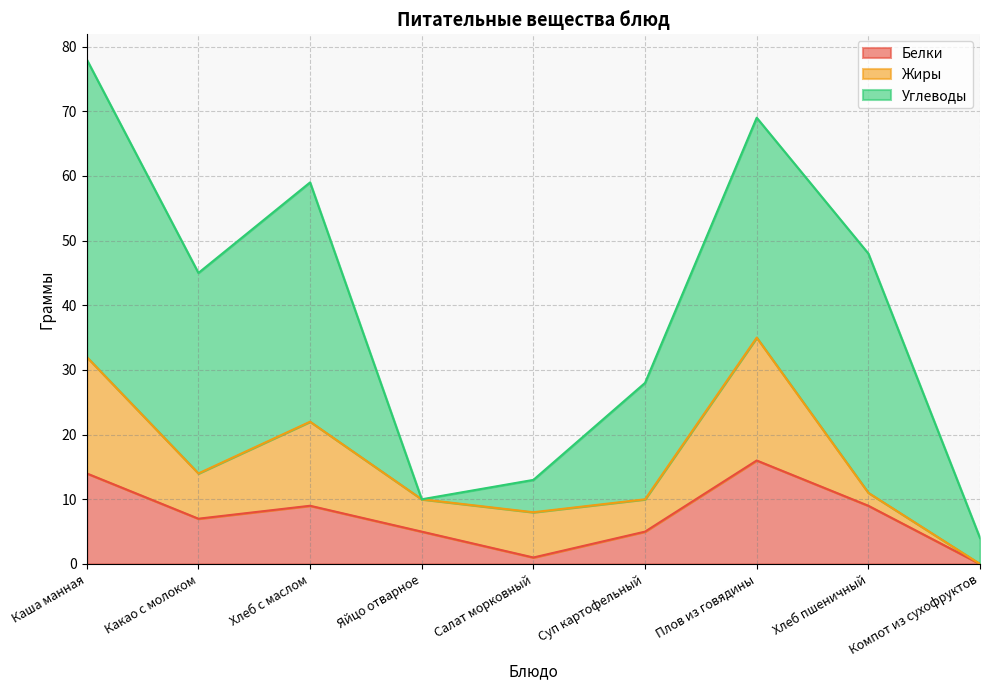

Reading left to right, extract all data points from this chart.

Белки: 14	7	9	5	1	5	16	9	0
Жиры: 18	7	13	5	7	5	19	2	0
Углеводы: 46	31	37	0	5	18	34	37	4